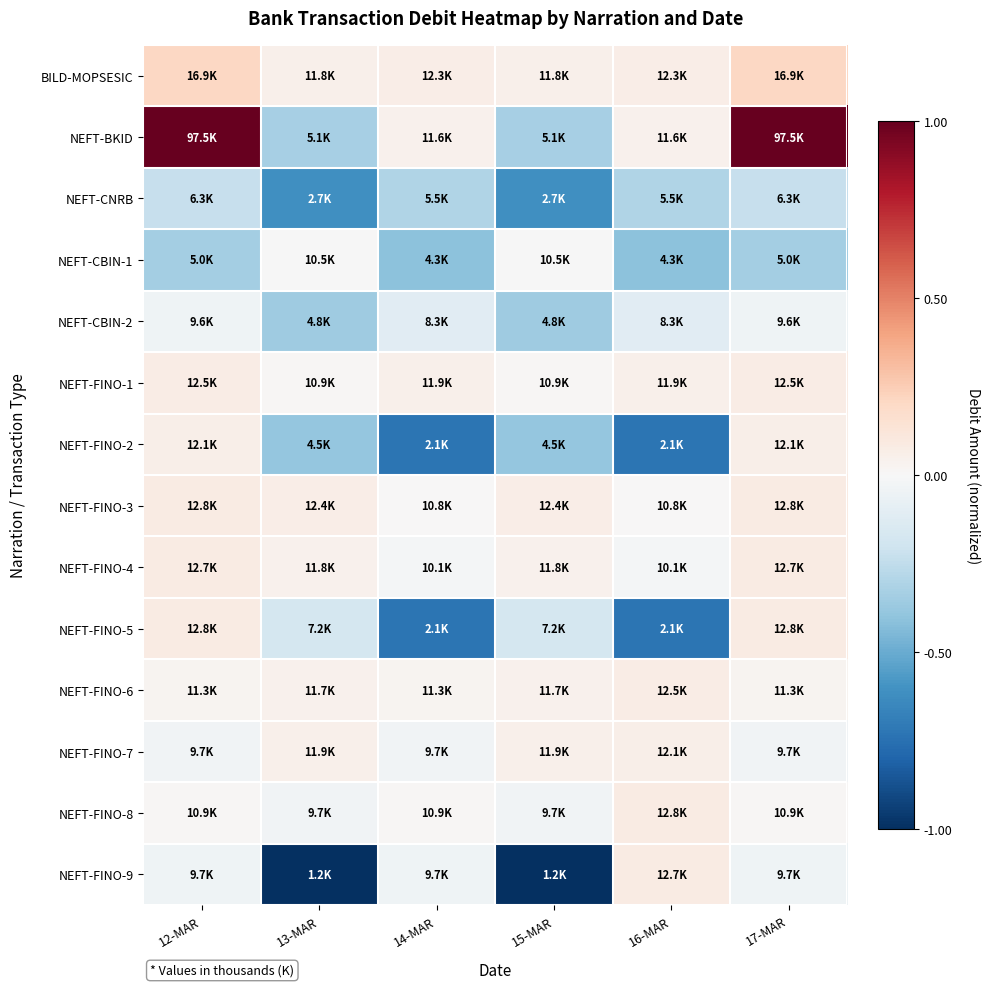

Reading left to right, list all the values displayed in this chart.

BILD-MOPSESIC: 12-MAR=0.2	13-MAR=0.0	14-MAR=0.1	15-MAR=0.0	16-MAR=0.1	17-MAR=0.2
NEFT-BKID: 12-MAR=1.0	13-MAR=-0.3	14-MAR=0.0	15-MAR=-0.3	16-MAR=0.0	17-MAR=1.0
NEFT-CNRB: 12-MAR=-0.2	13-MAR=-0.6	14-MAR=-0.3	15-MAR=-0.6	16-MAR=-0.3	17-MAR=-0.2
NEFT-CBIN-1: 12-MAR=-0.3	13-MAR=-0.0	14-MAR=-0.4	15-MAR=-0.0	16-MAR=-0.4	17-MAR=-0.3
NEFT-CBIN-2: 12-MAR=-0.0	13-MAR=-0.4	14-MAR=-0.1	15-MAR=-0.4	16-MAR=-0.1	17-MAR=-0.0
NEFT-FINO-1: 12-MAR=0.1	13-MAR=0.0	14-MAR=0.1	15-MAR=0.0	16-MAR=0.1	17-MAR=0.1
NEFT-FINO-2: 12-MAR=0.1	13-MAR=-0.4	14-MAR=-0.7	15-MAR=-0.4	16-MAR=-0.7	17-MAR=0.1
NEFT-FINO-3: 12-MAR=0.1	13-MAR=0.1	14-MAR=0.0	15-MAR=0.1	16-MAR=0.0	17-MAR=0.1
NEFT-FINO-4: 12-MAR=0.1	13-MAR=0.0	14-MAR=-0.0	15-MAR=0.0	16-MAR=-0.0	17-MAR=0.1
NEFT-FINO-5: 12-MAR=0.1	13-MAR=-0.2	14-MAR=-0.7	15-MAR=-0.2	16-MAR=-0.7	17-MAR=0.1
NEFT-FINO-6: 12-MAR=0.0	13-MAR=0.0	14-MAR=0.0	15-MAR=0.0	16-MAR=0.1	17-MAR=0.0
NEFT-FINO-7: 12-MAR=-0.0	13-MAR=0.1	14-MAR=-0.0	15-MAR=0.1	16-MAR=0.1	17-MAR=-0.0
NEFT-FINO-8: 12-MAR=0.0	13-MAR=-0.0	14-MAR=0.0	15-MAR=-0.0	16-MAR=0.1	17-MAR=0.0
NEFT-FINO-9: 12-MAR=-0.0	13-MAR=-1.0	14-MAR=-0.0	15-MAR=-1.0	16-MAR=0.1	17-MAR=-0.0